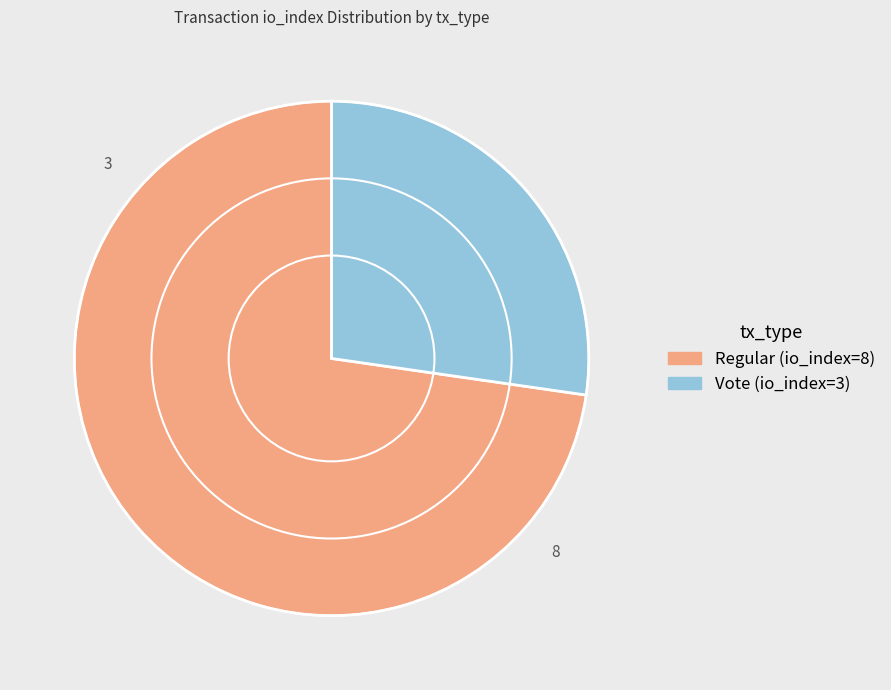

Count the number of slices in the pie.

2